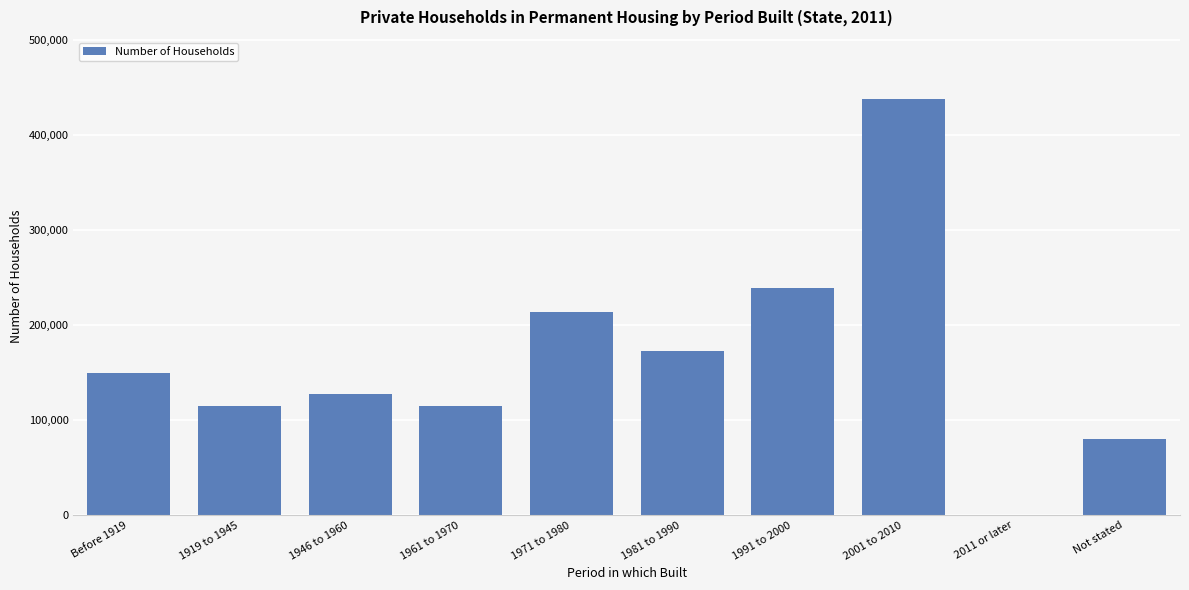

The value at 1991 to 2000 is 419590. True or false?

False